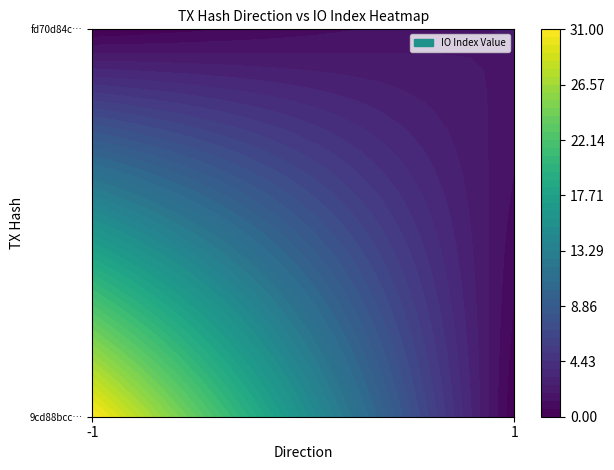

What is the difference between the maximum and minimum values in the 9cd88bccba2486b726abe9d9a63d2f91faa5249 series?

32